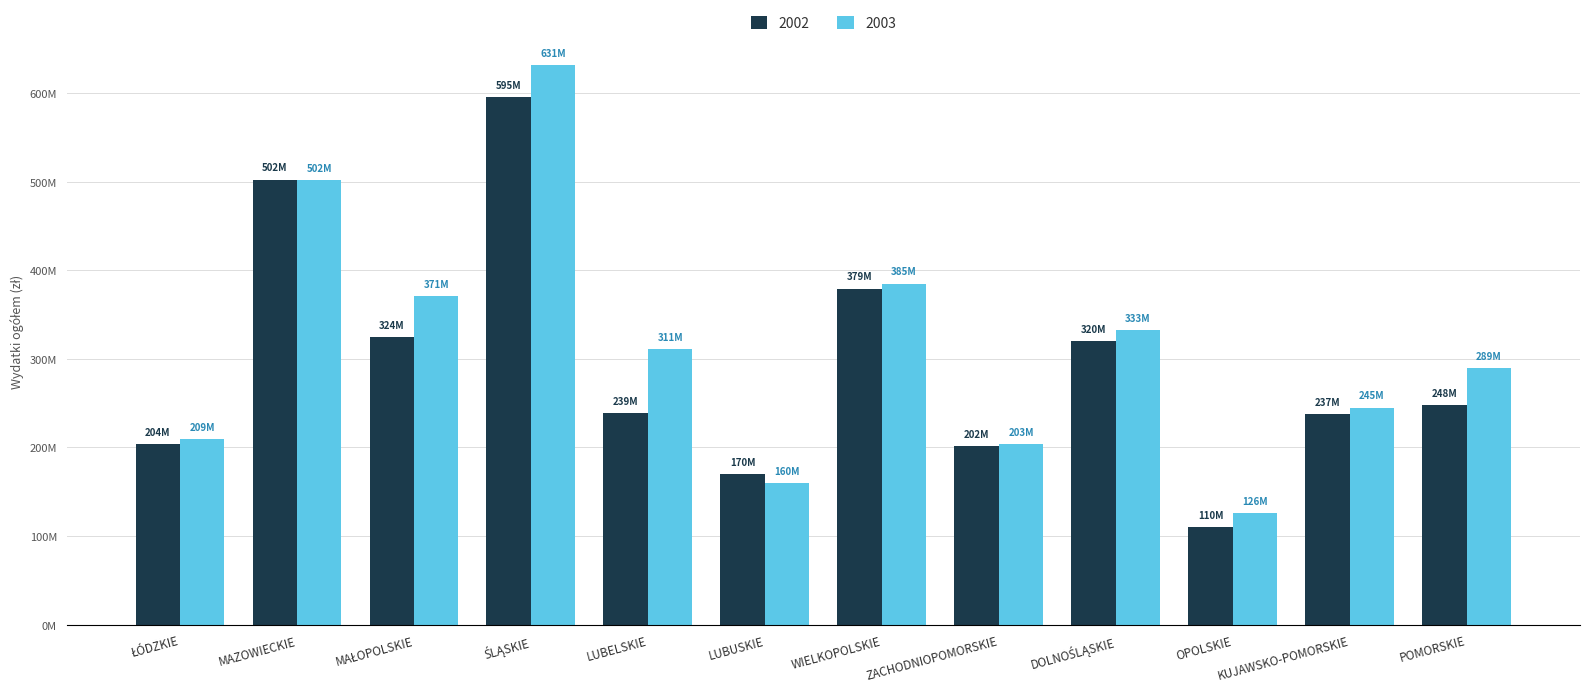

At ŚLĄSKIE, list the series in order from smallest to largest.

2002, 2003